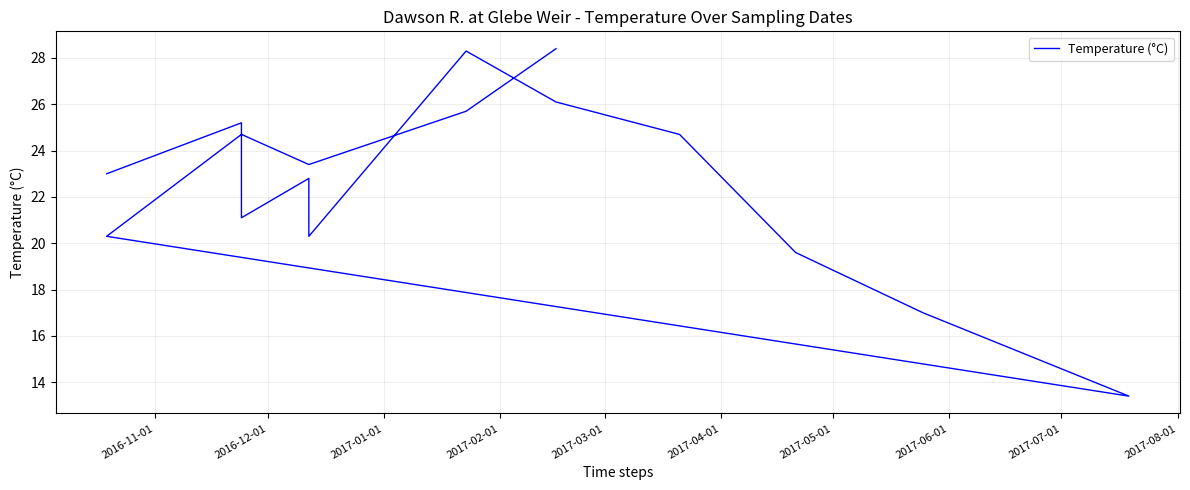

What is the average value?

22.3